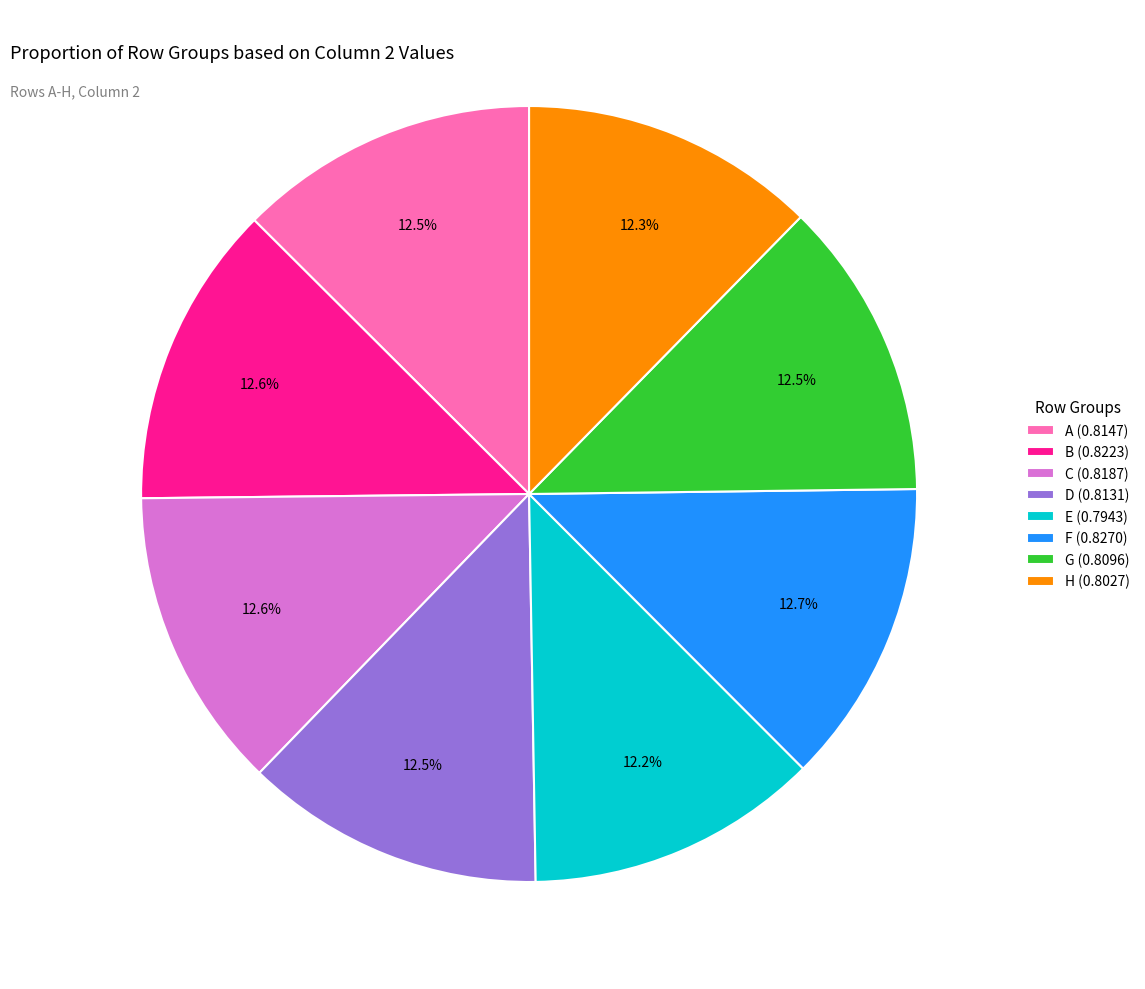

The E slice represents 12% of the pie. True or false?

True